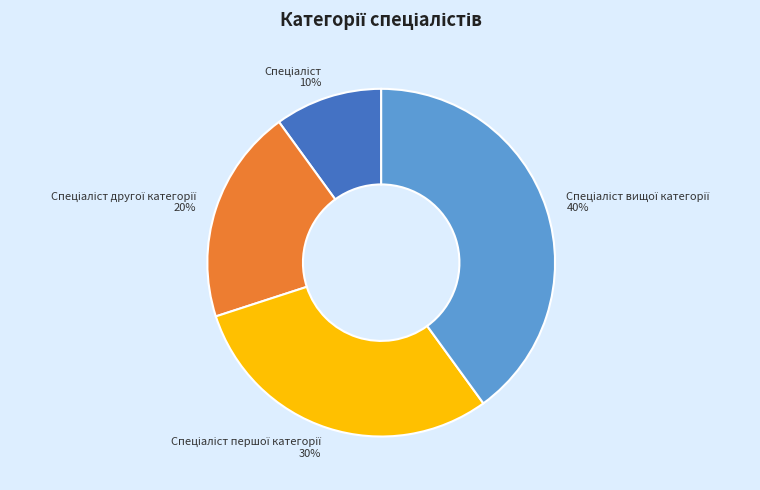

Is there a majority slice in this chart?

No